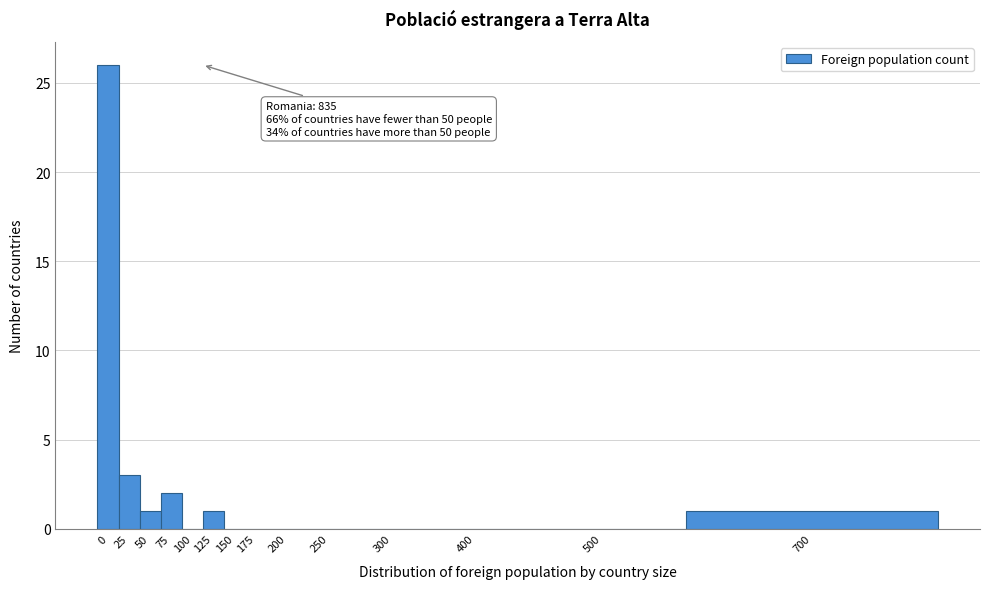

Reading left to right, extract all data points from this chart.

0=26	25=3	50=1	75=2	100=0	125=1	150=0	175=0	200=0	250=0	300=0	400=0	500=0	700=1